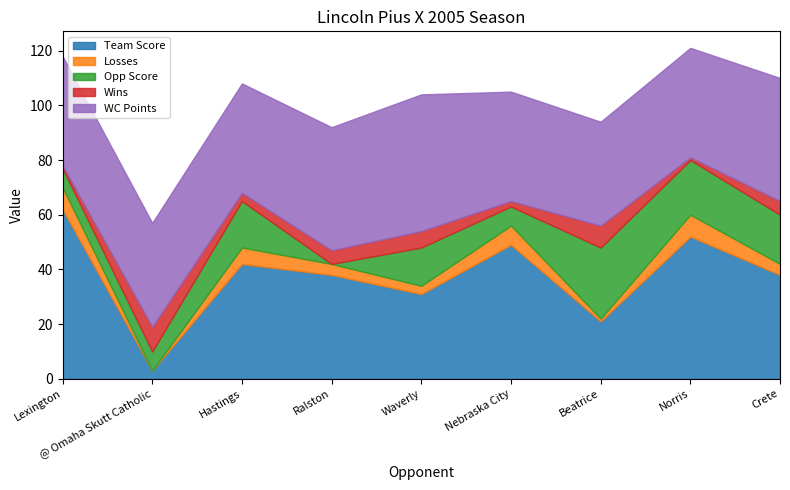

Between which two adjacent categories do Team Score and WC Points first intersect?

Lexington and @ Omaha Skutt Catholic